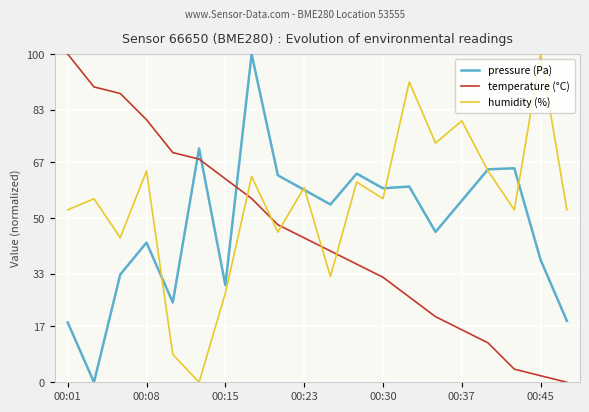

How many intersections are there between humidity (%) and temperature (°C)?

5